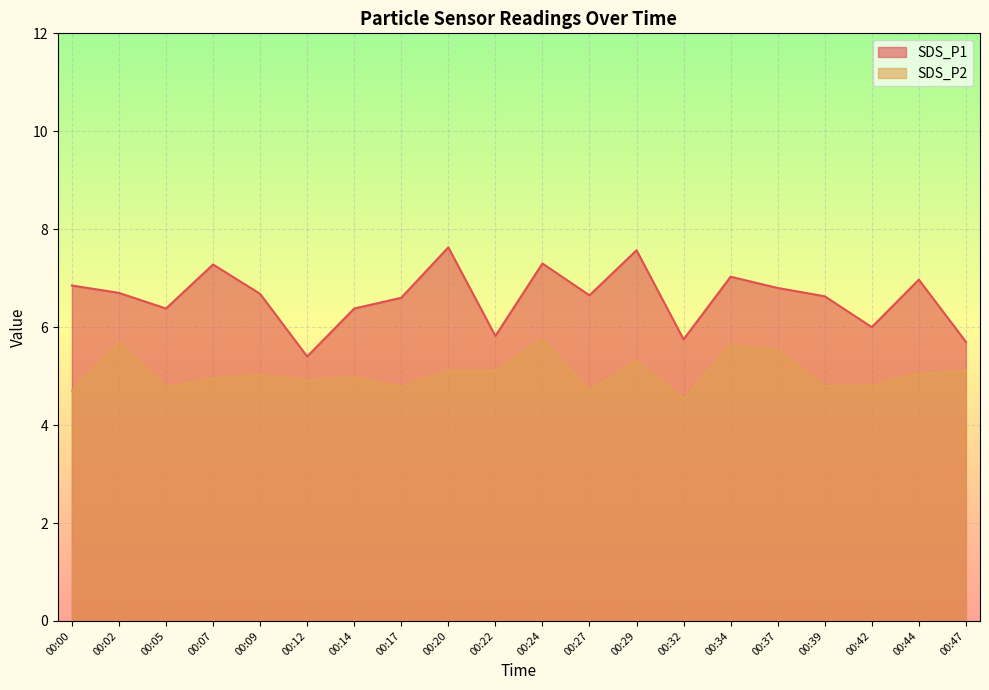

Reading left to right, list all the values displayed in this chart.

SDS_P1: 00:00=6.8	00:02=6.7	00:05=6.4	00:07=7.3	00:09=6.7	00:12=5.4	00:14=6.4	00:17=6.6	00:20=7.6	00:22=5.8	00:24=7.3	00:27=6.7	00:29=7.6	00:32=5.8	00:34=7.0	00:37=6.8	00:39=6.6	00:42=6.0	00:44=7.0	00:47=5.7
SDS_P2: 00:00=4.7	00:02=5.7	00:05=4.8	00:07=5.0	00:09=5.0	00:12=4.9	00:14=5.0	00:17=4.8	00:20=5.1	00:22=5.1	00:24=5.8	00:27=4.7	00:29=5.3	00:32=4.5	00:34=5.6	00:37=5.5	00:39=4.8	00:42=4.8	00:44=5.0	00:47=5.1